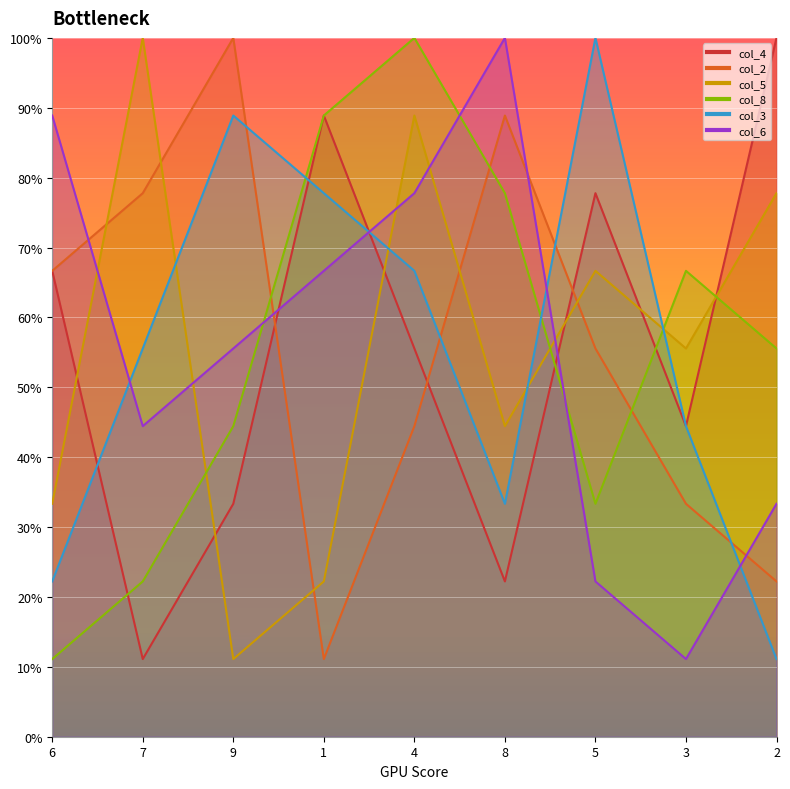

What is the minimum value shown in the chart?

11.1